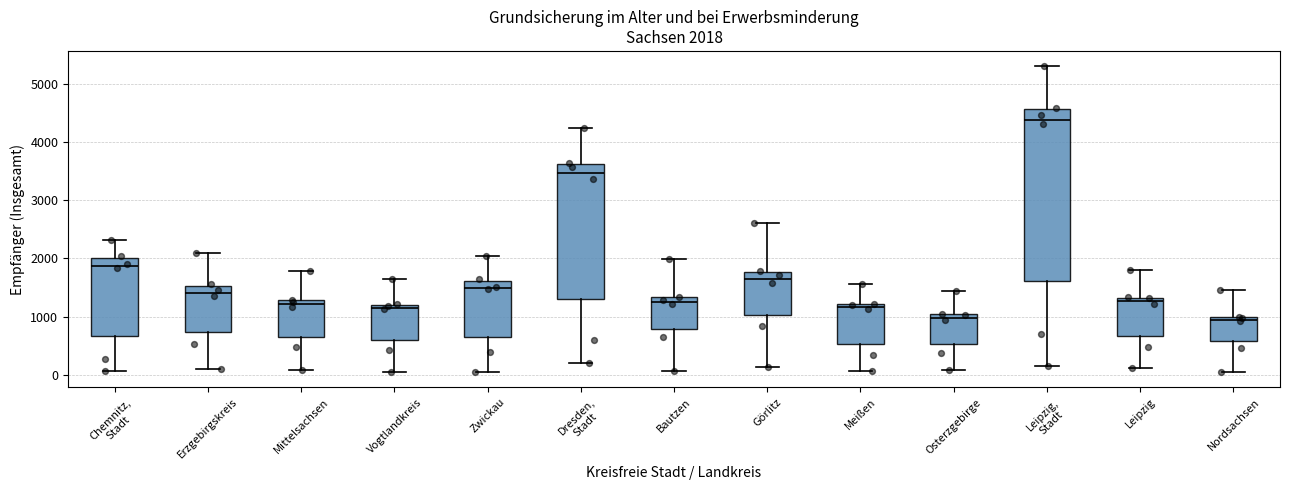

Which box is the tallest, from its lower edge to its upper edge?

Leipzig, Stadt